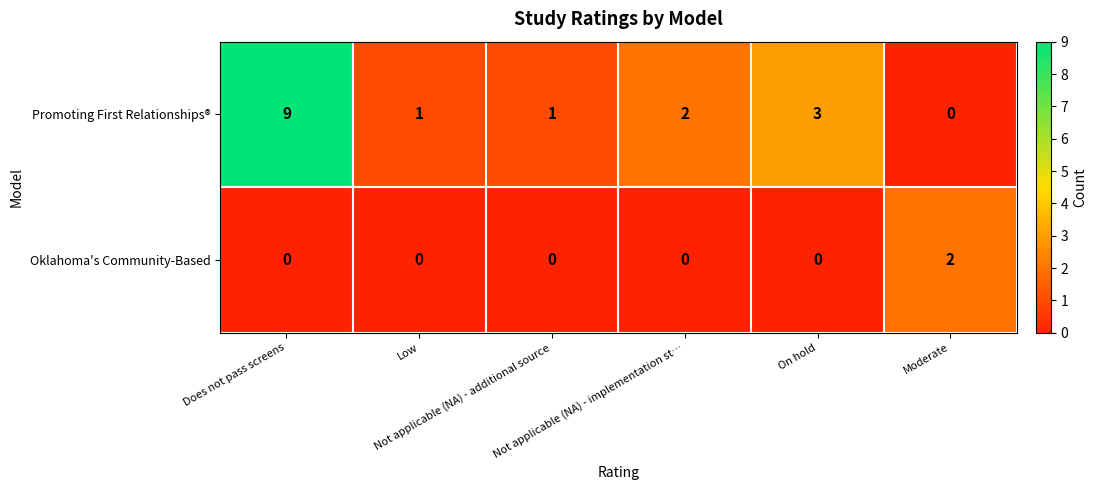

What is the average value of the Promoting First Relationships® series?

3